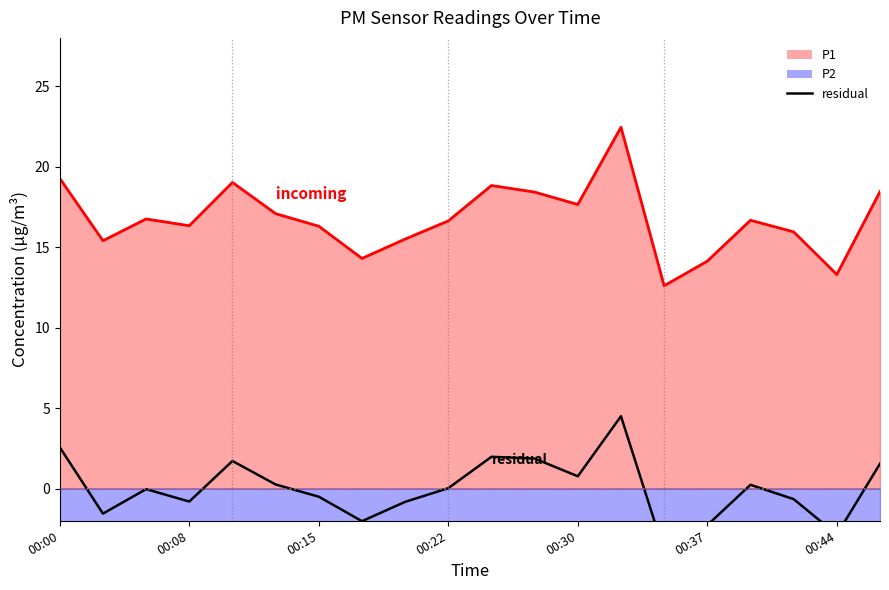

Reading left to right, extract all data points from this chart.

2.6	-1.6	-0.0	-0.8	1.7	0.3	-0.5	-2.0	-0.8	0.0	2.0	1.9	0.8	4.5	-3.9	-2.3	0.2	-0.7	-2.9	1.5